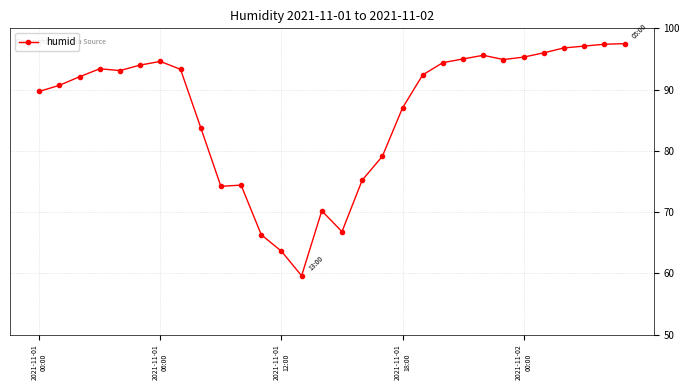

What is the difference between the second highest and minimum values?

37.8